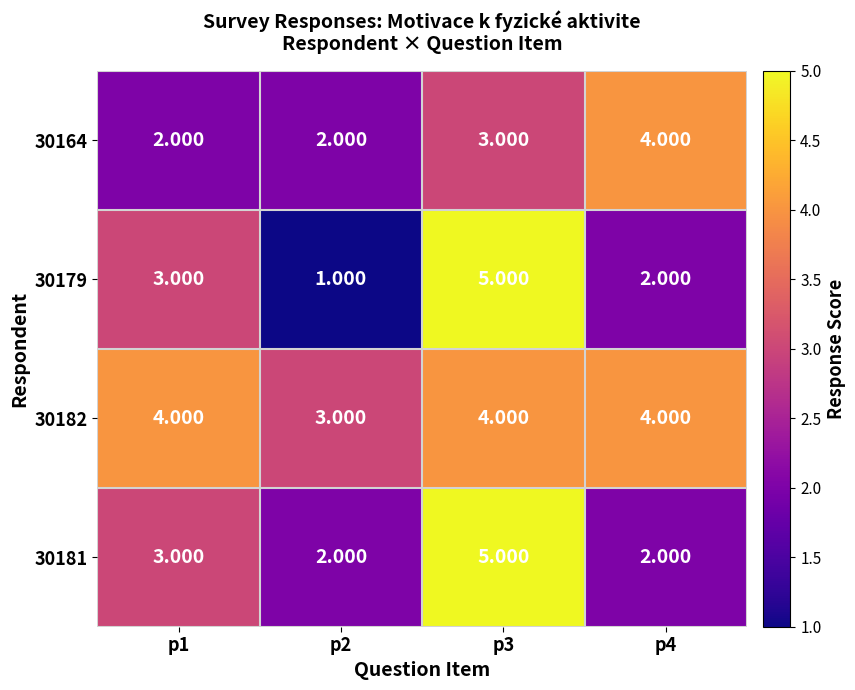

Is the value of 30182 at p2 greater than the value of 30181 at p4?

Yes